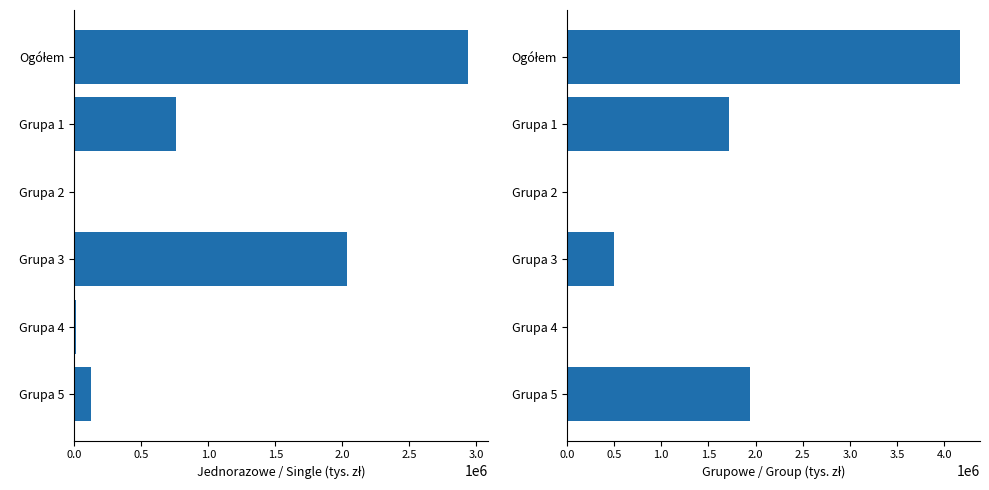

Rank the series by their average value, from lowest to highest.

Jednorazowe / Single (tys. zł), Grupowe / Group (tys. zł)